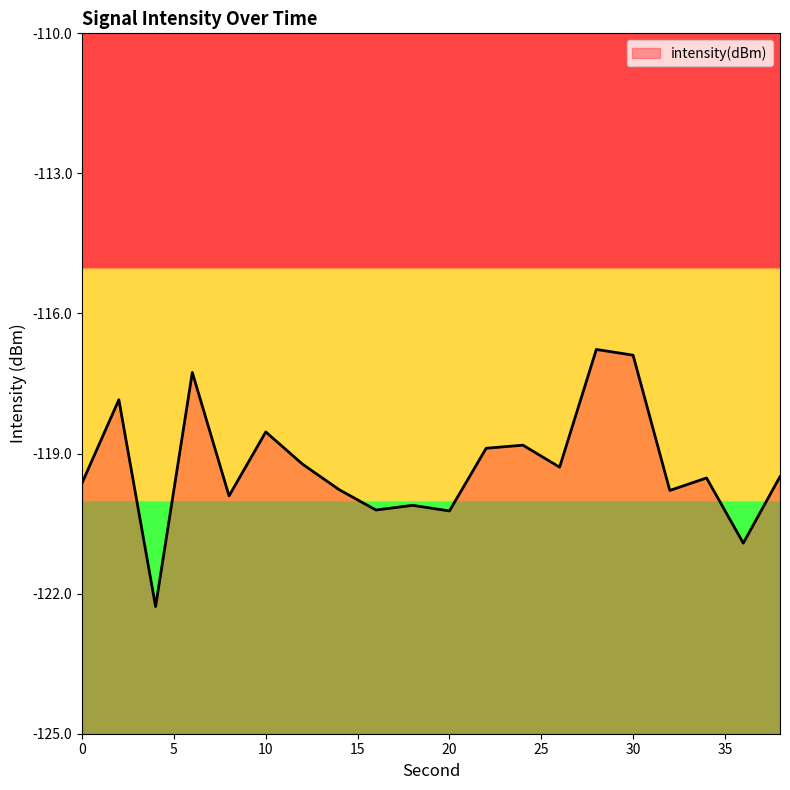

How many lines are shown in the chart?

1